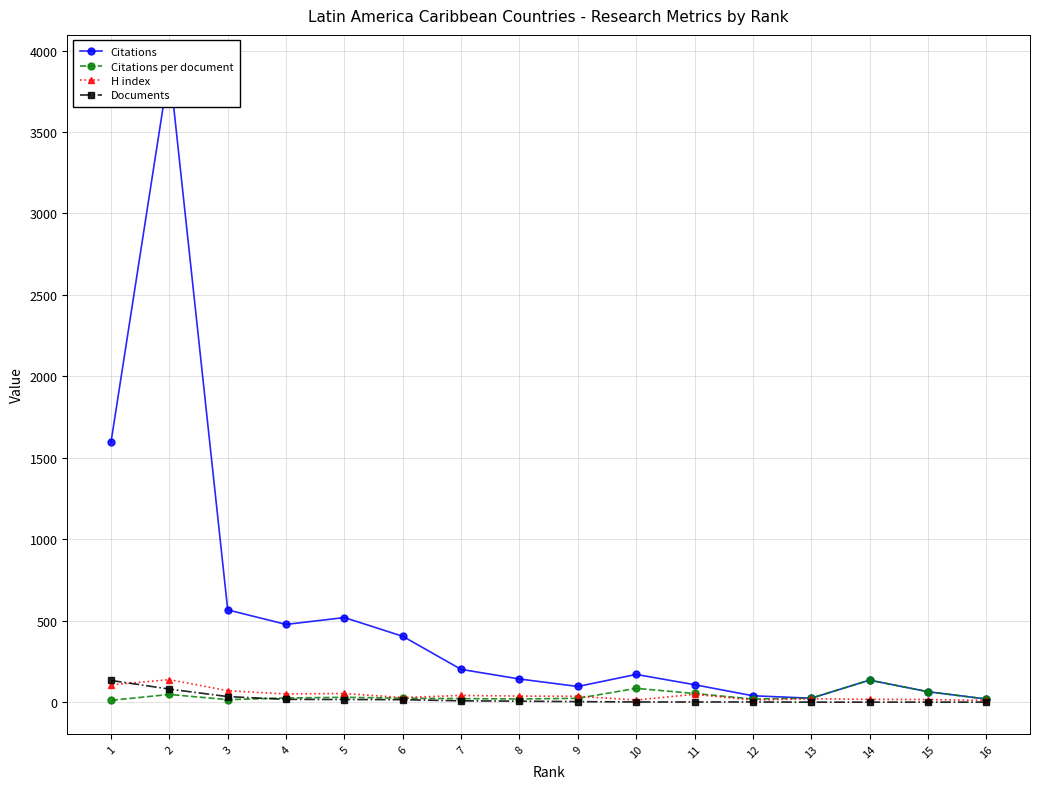

True or false: Documents has a value of 17.0 at 5.

True